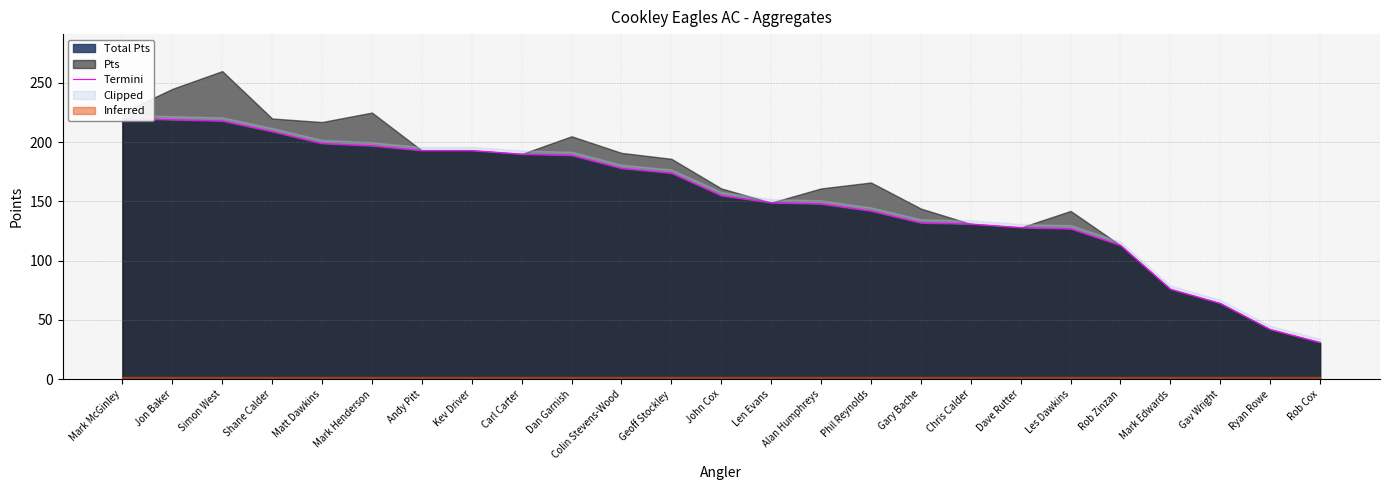

How many data points are less than 155?

12